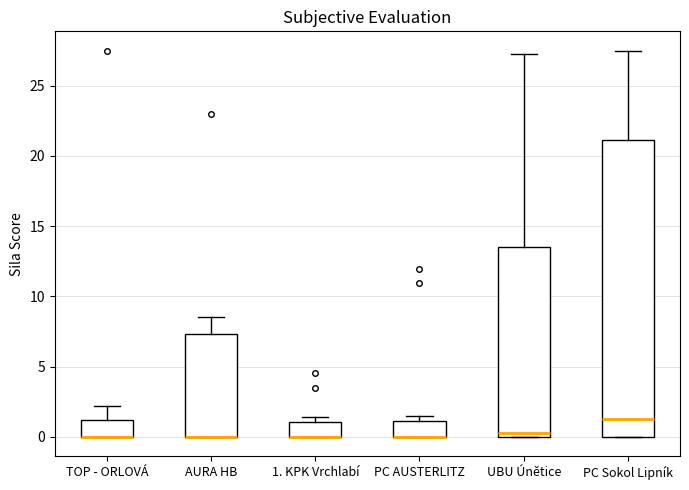

Reading left to right, read every box against the y-axis: the position of its median line, the range the box covers, and the ends of its whiskers. The values are not printed on the chart, so give them approximately, as read against the axis.

TOP - ORLOVÁ: median 0.0 (drawn on the box's lower edge), box 0.0 to 1.0, whiskers 0.0 to 2.0
AURA HB: median 0.0 (drawn on the box's lower edge), box 0.0 to 7.5, whiskers 0.0 to 8.5
1. KPK Vrchlabí: median 0.0 (drawn on the box's lower edge), box 0.0 to 1.0, whiskers 0.0 to 1.5
PC AUSTERLITZ: median 0.0 (drawn on the box's lower edge), box 0.0 to 1.0, whiskers 0.0 to 1.5
UBU Únětice: median 0.5, box 0.0 to 13.5, whiskers 0.0 to 27.5
PC Sokol Lipník: median 1.5, box 0.0 to 21.0, whiskers 0.0 to 27.5